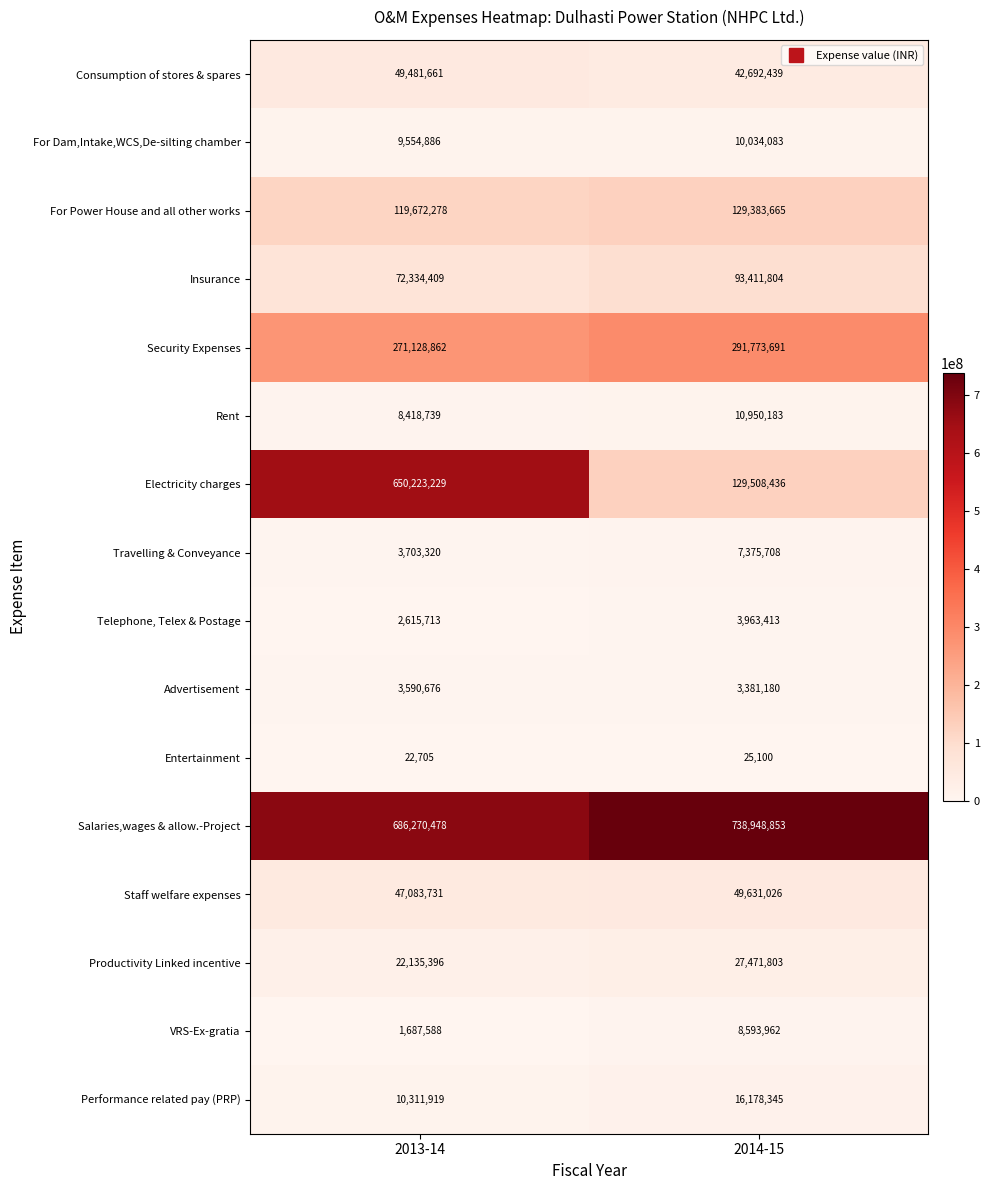

True or false: Staff welfare expenses has a value of 14563760 at 2014-15.

False